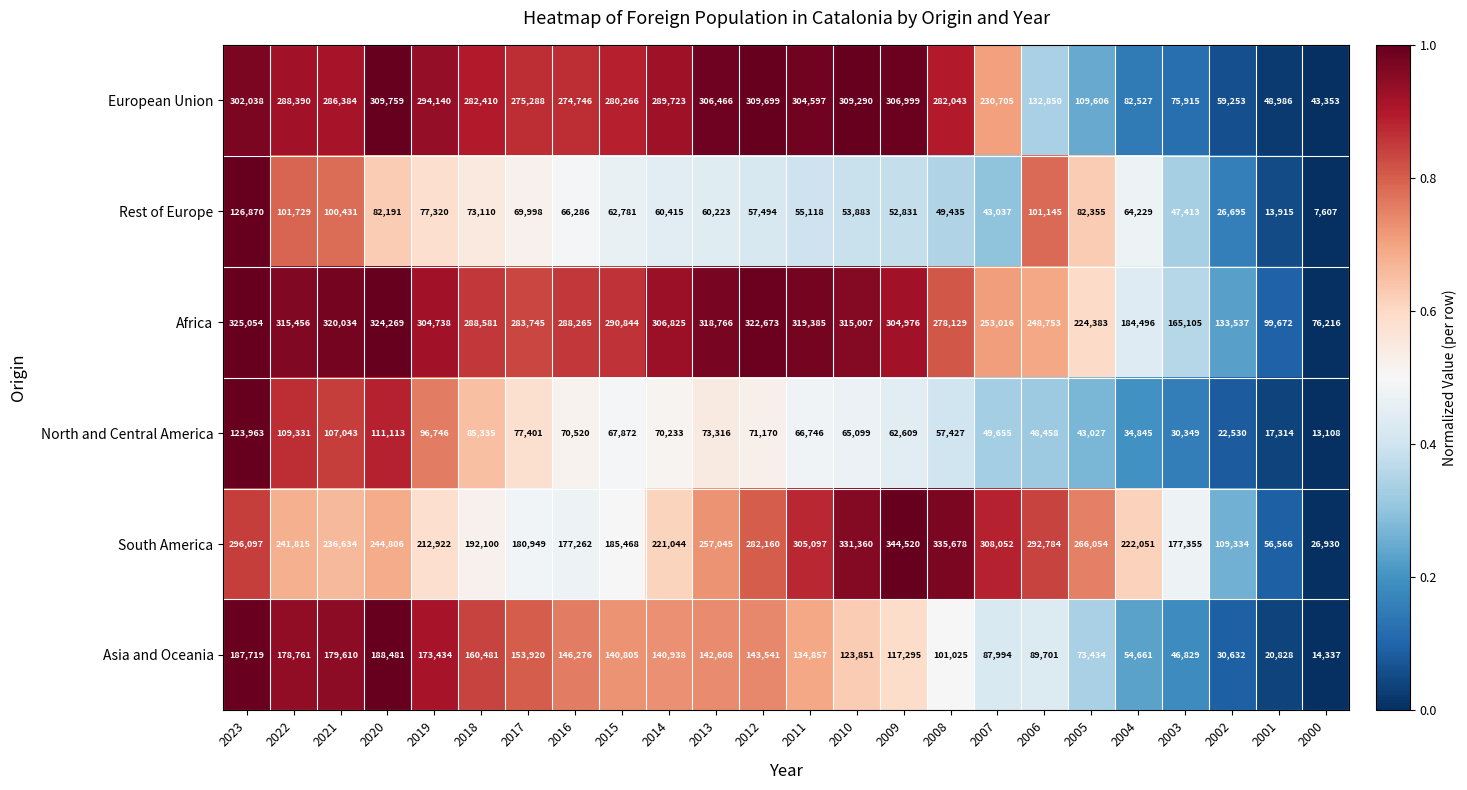

Where does the Rest of Europe series first go above 62781?

2023